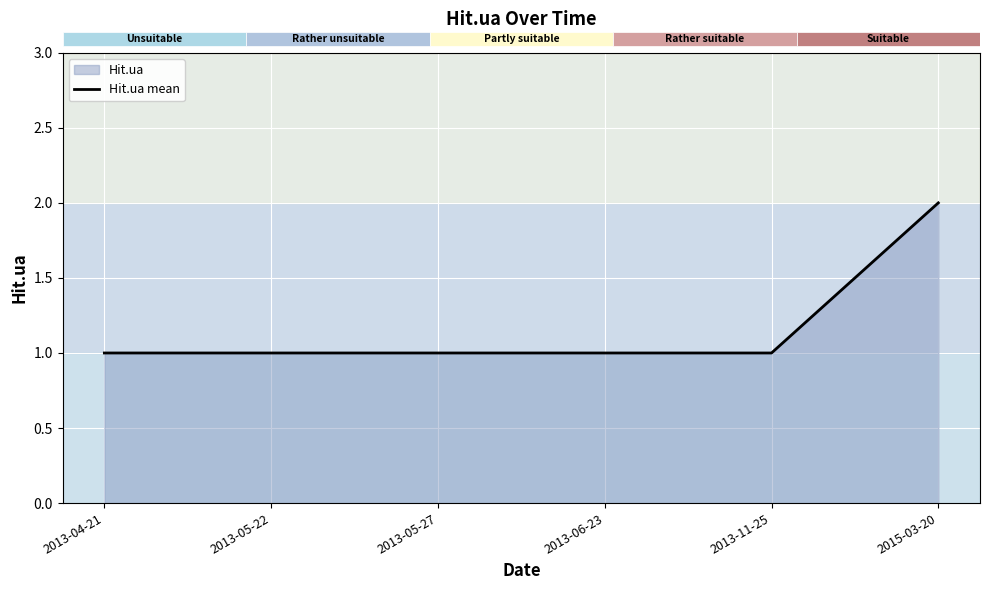

What is the label of the 3rd bar from the right?

2013-06-23